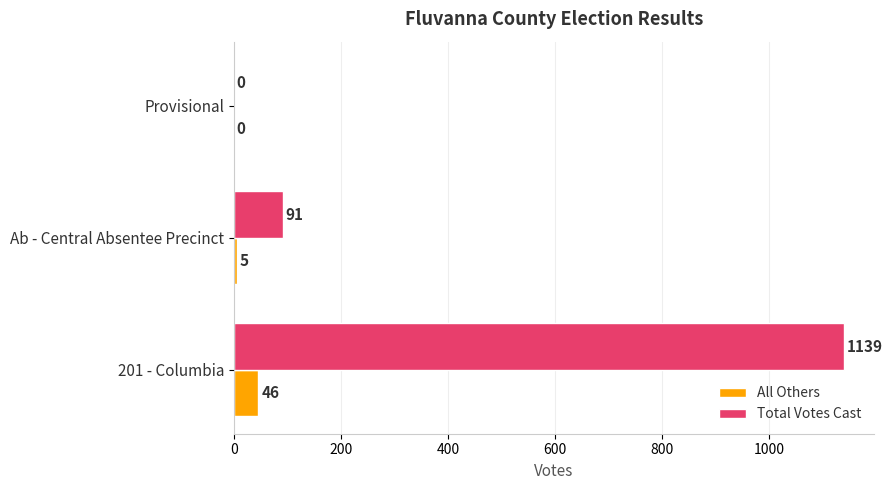

The Total Votes Cast series shows 0 at Provisional. True or false?

True